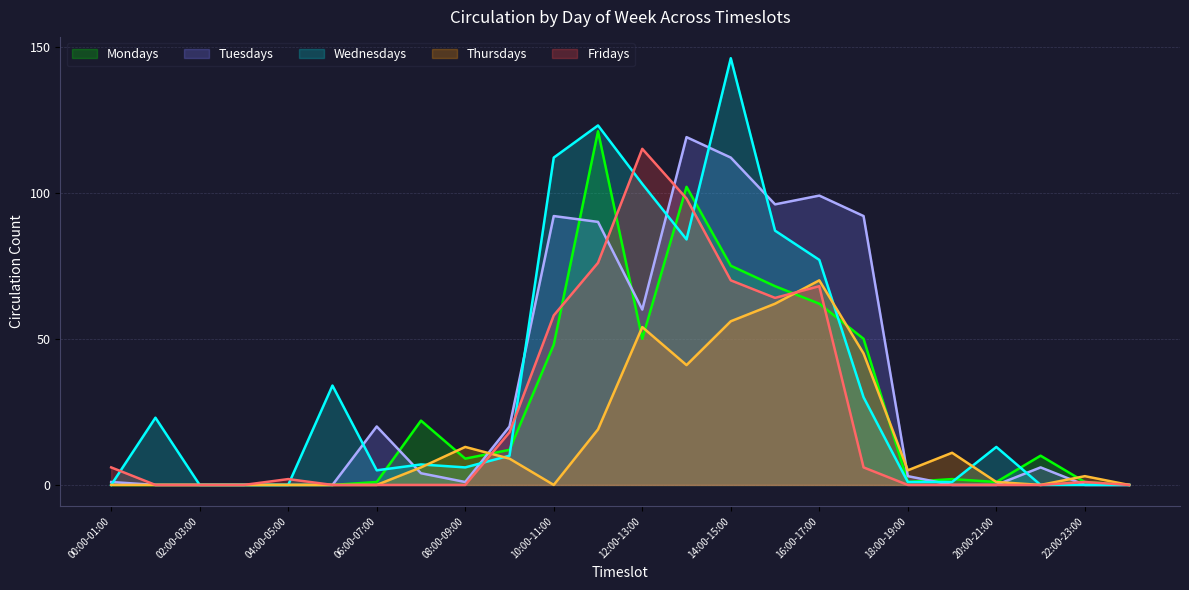

What position from the left is 11:00-12:00?

12